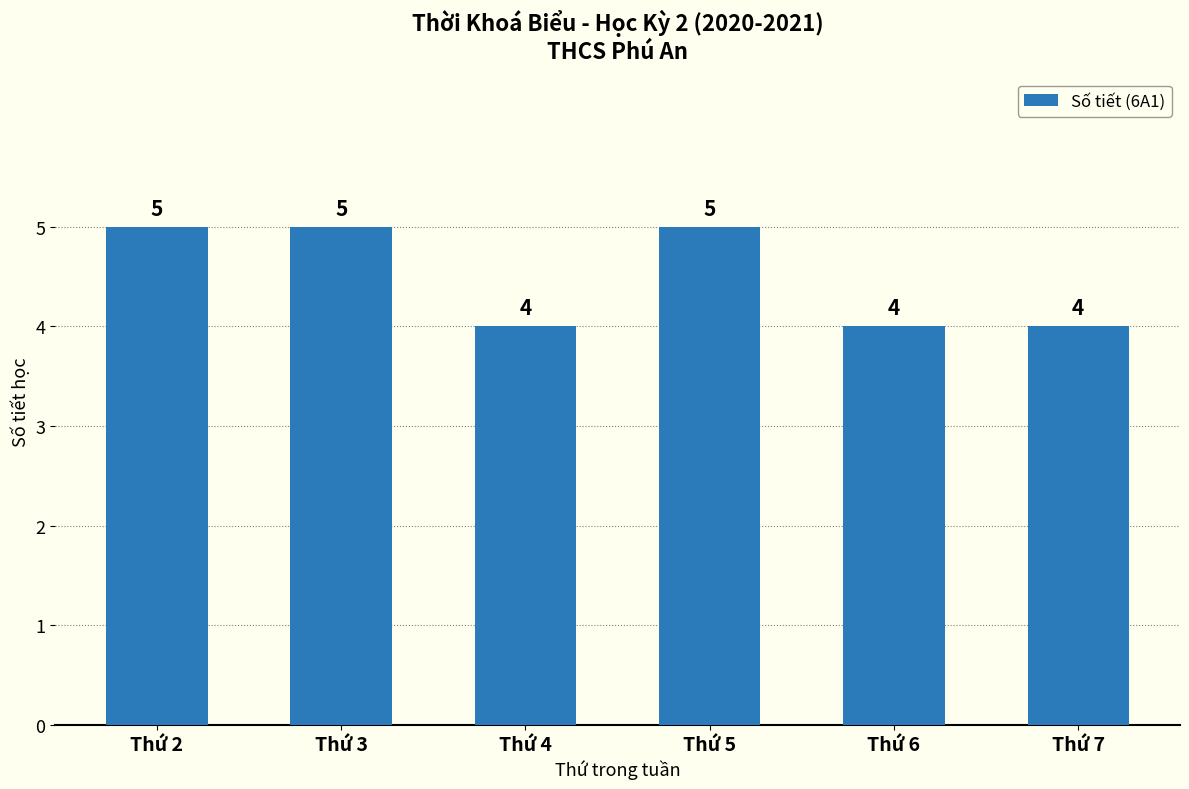

What is the change in value from Thứ 3 to Thứ 4?

-1